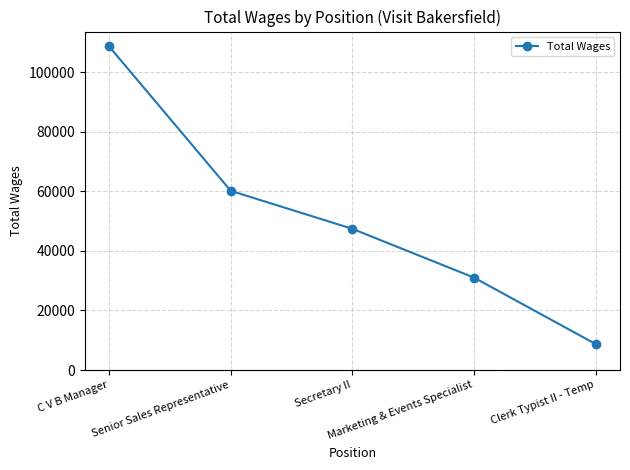

Which category has the highest value across all series?

C V B Manager